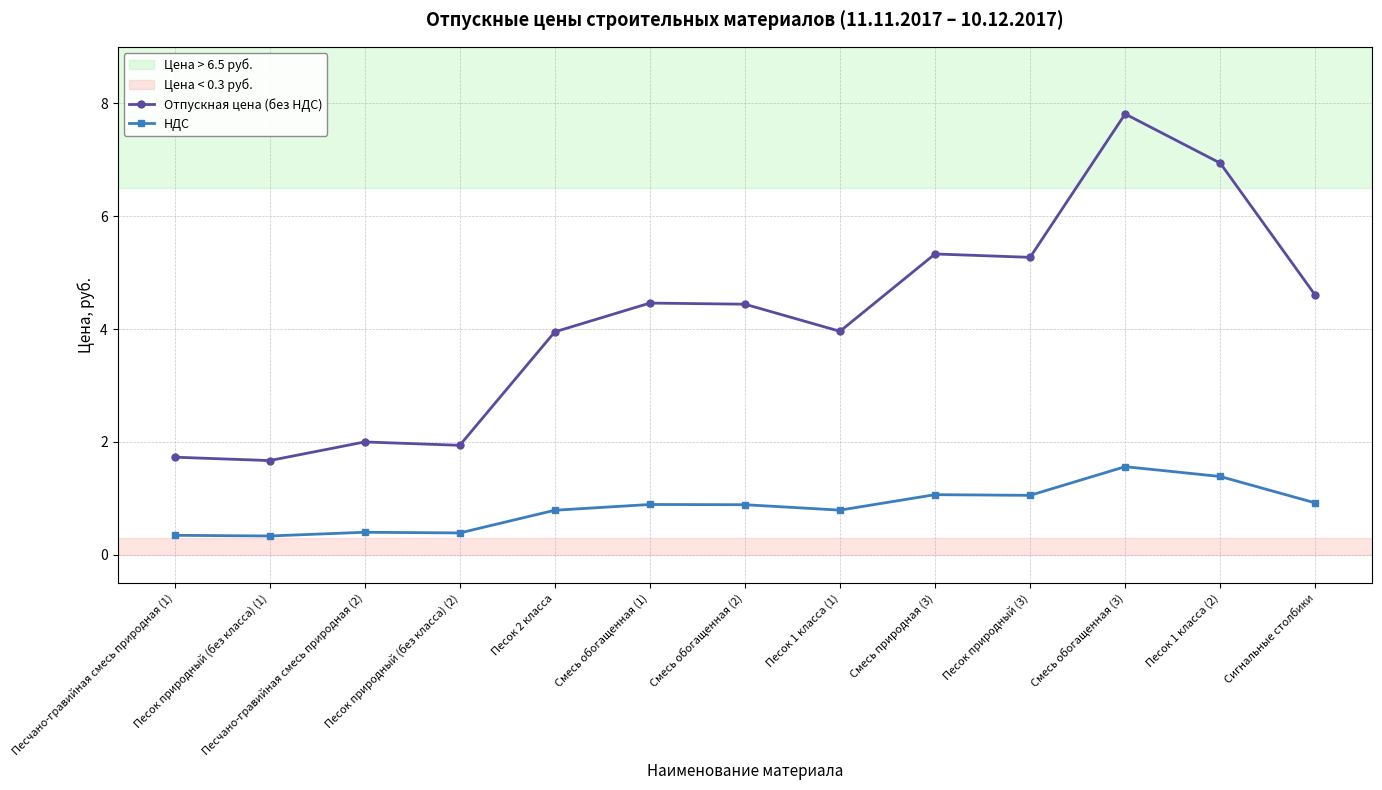

True or false: Отпускная цена (без НДС) and НДС intersect in this chart.

False